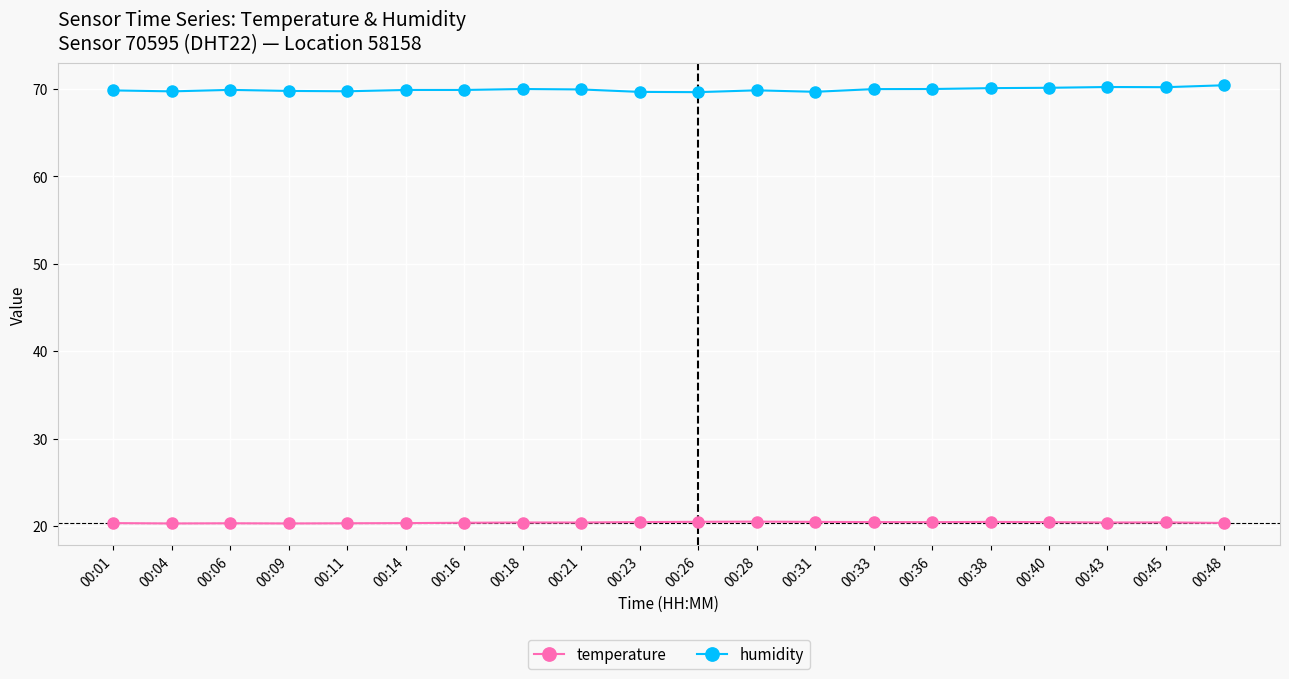

What is the difference between the maximum and second lowest values in the humidity series?

0.8